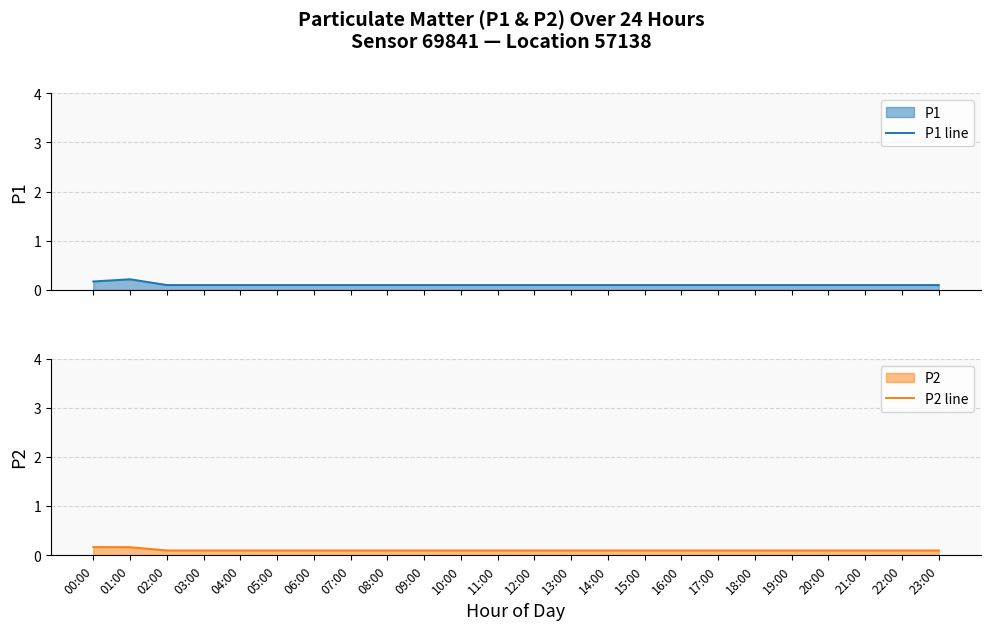

What is the total value across all series at 15:00?

0.2